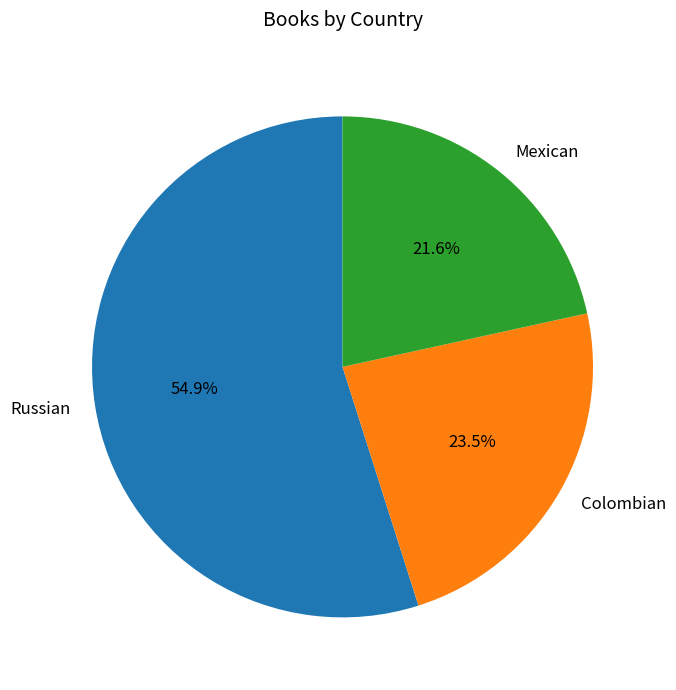

Which category has the smallest portion of the pie?

Mexican